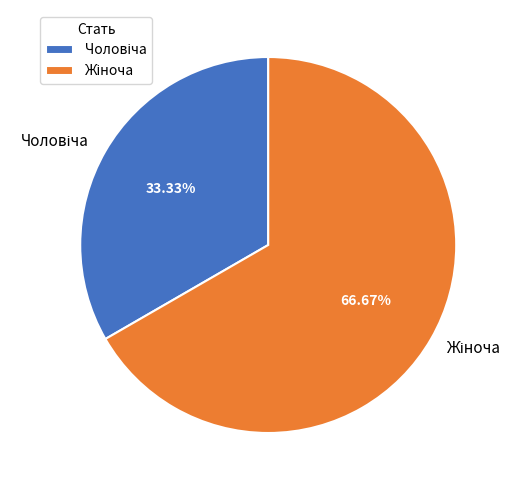

How many segments does this pie chart have?

2